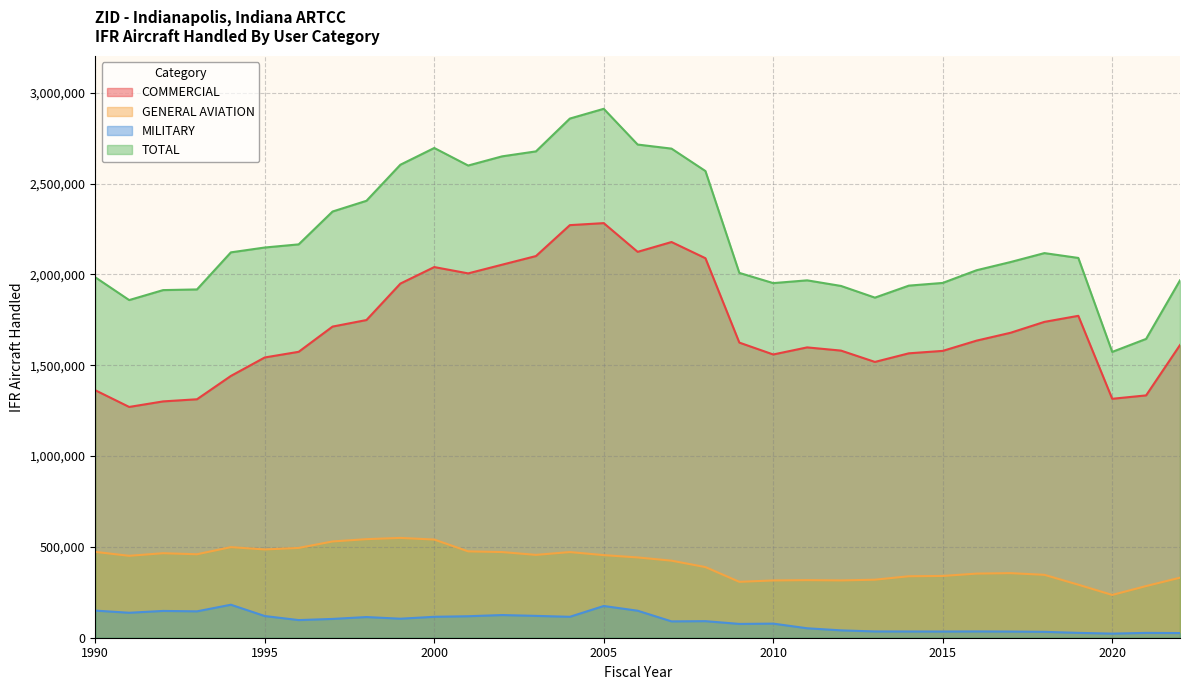

Count the number of categories in the chart.

33